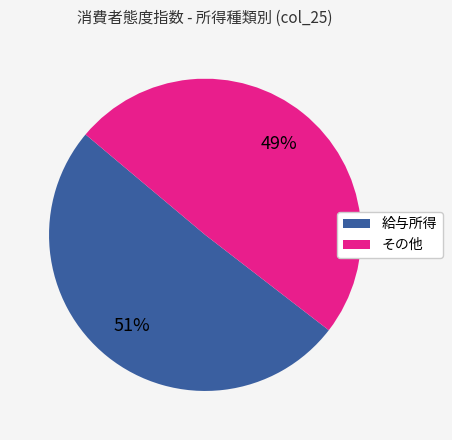

How many slices are in this pie chart?

2